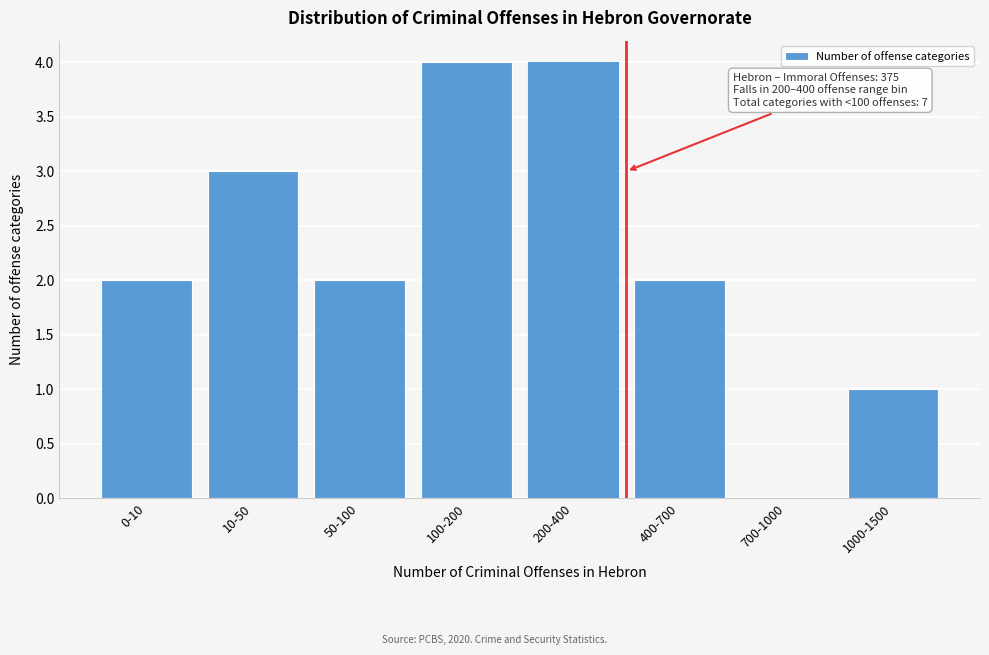

Reading left to right, what are all the values shown in this chart?

0-10=2	10-50=3	50-100=2	100-200=4	200-400=4	400-700=2	700-1000=0	1000-1500=1